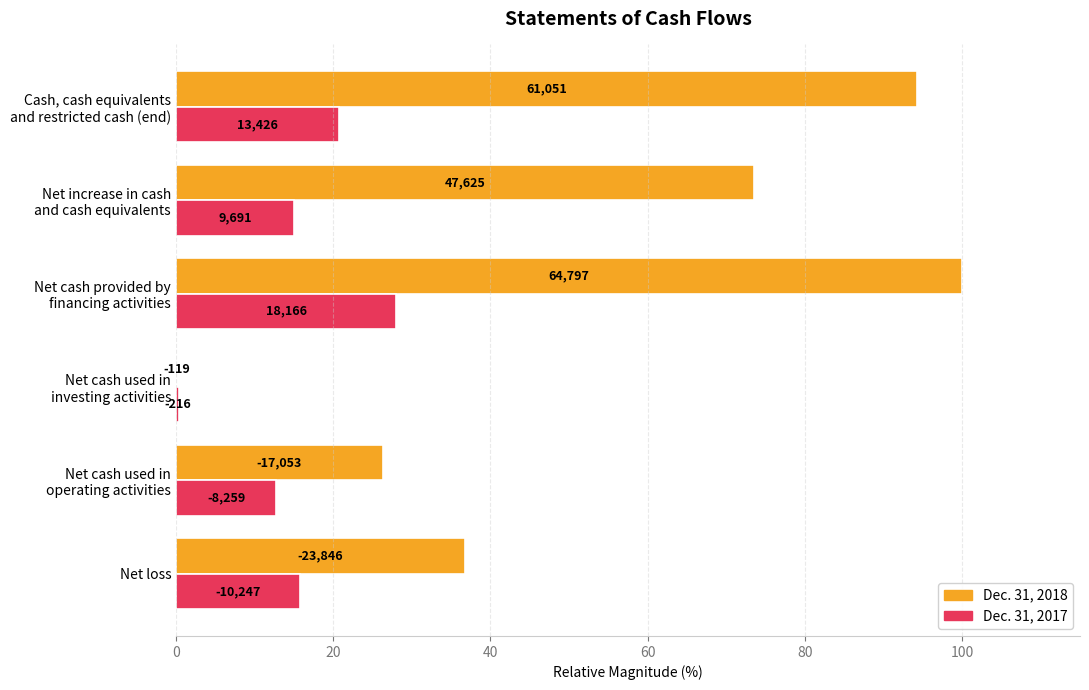

What are all the series names shown in the legend?

Dec. 31, 2018, Dec. 31, 2017